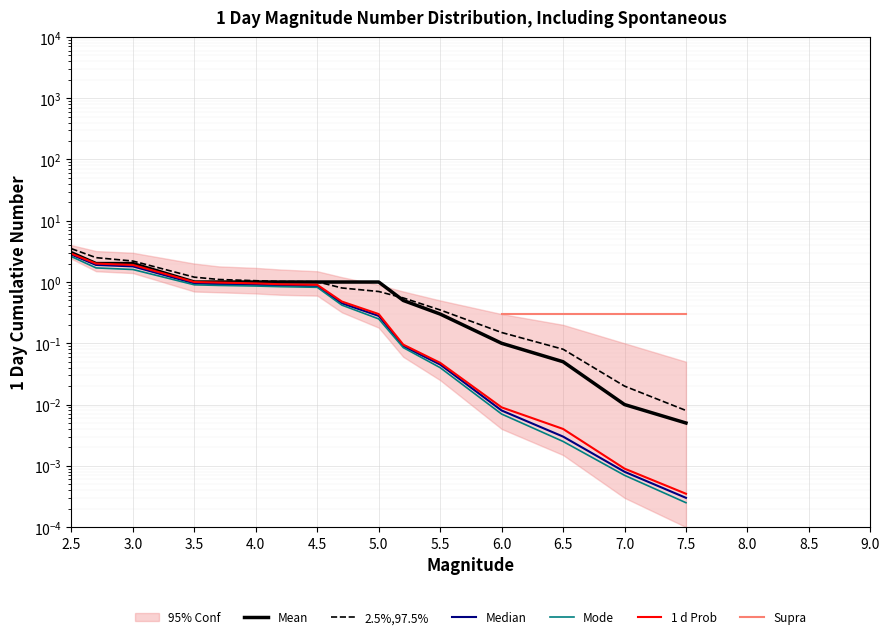

The 1 d Prob series shows 0.4 at 5.0. True or false?

False